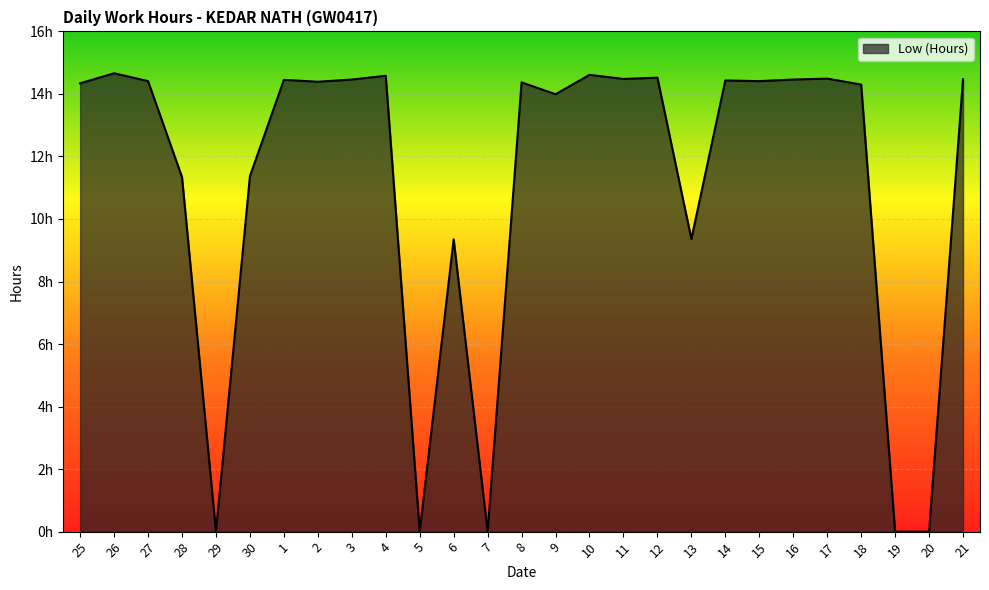

What is the label of the 1st point from the right?

21